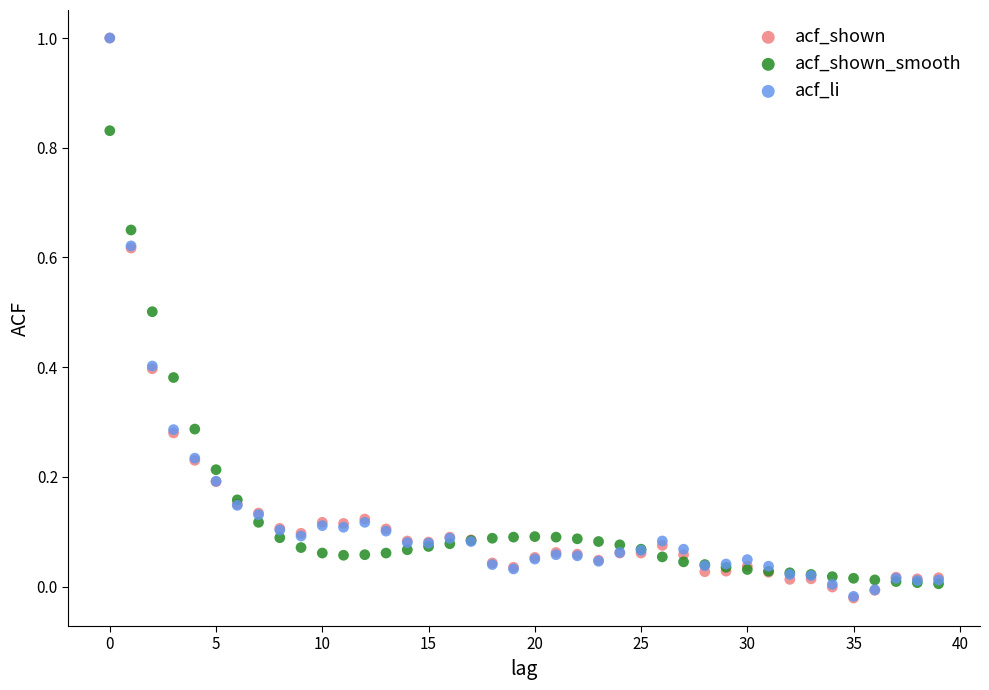

Which series has the largest Y range (max minus min)?

acf_shown